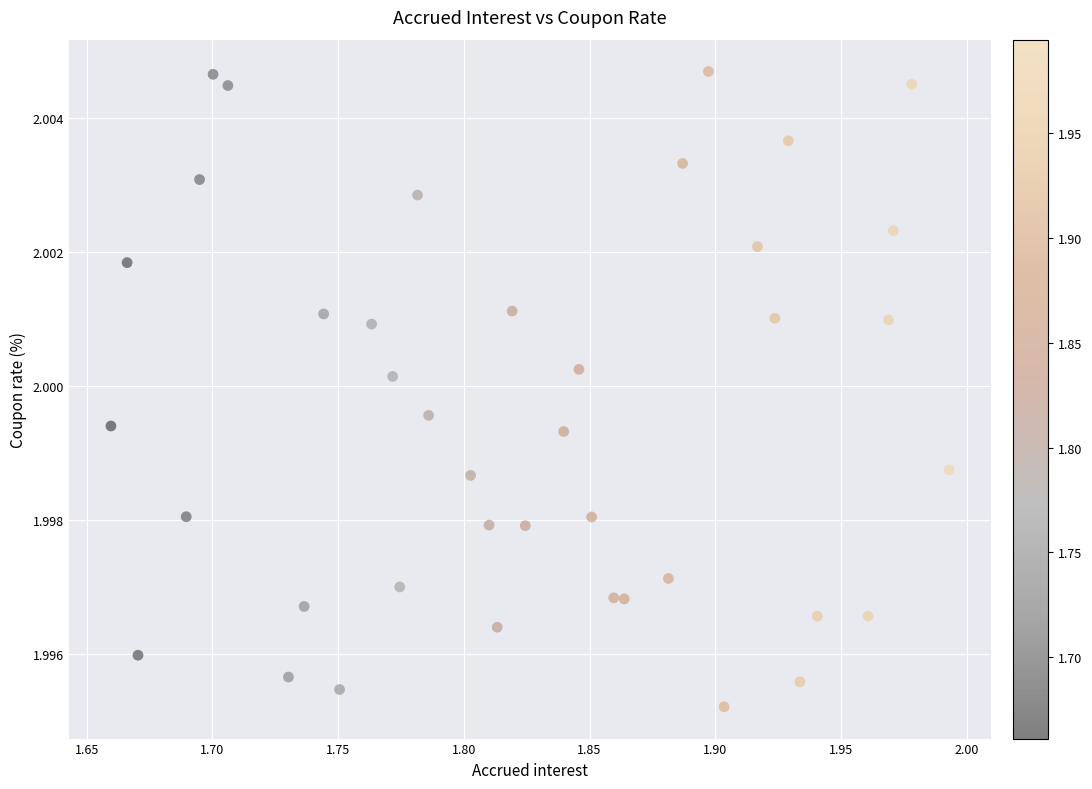

What is the range of X values (max minus min)?

0.3